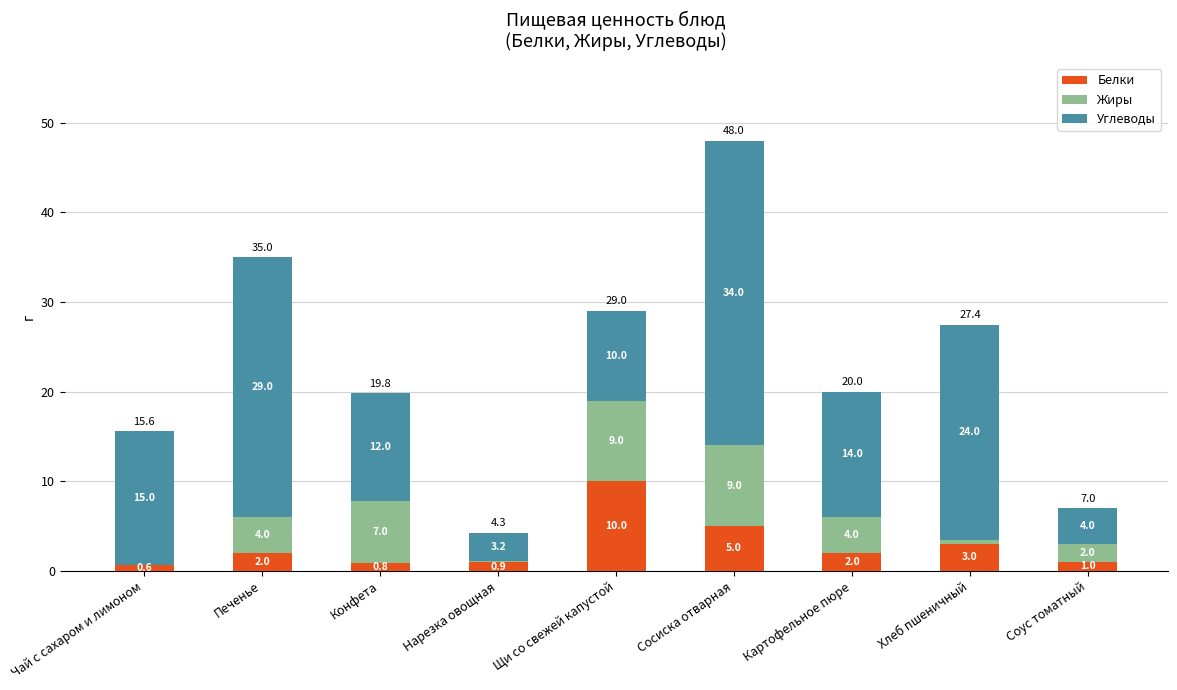

Are the bars grouped side by side (vs. stacked)?

No